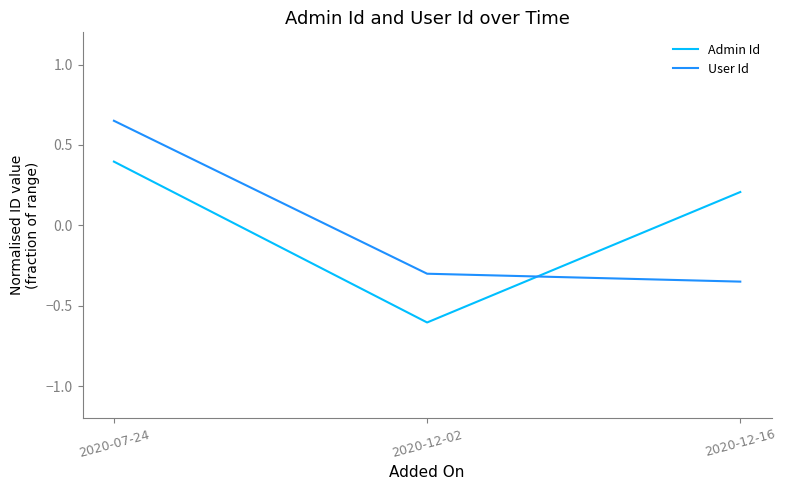

What is the spread (max minus min) of values at 2020-12-02?

0.3